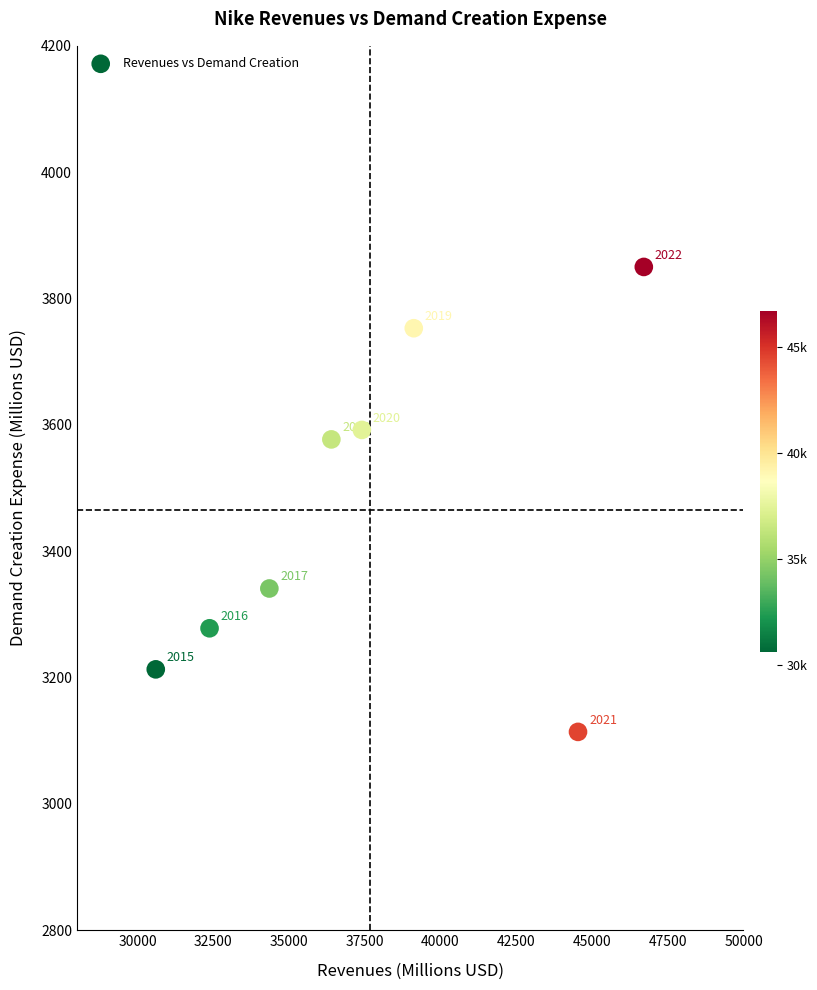

What is the range of Y values (max minus min)?

736